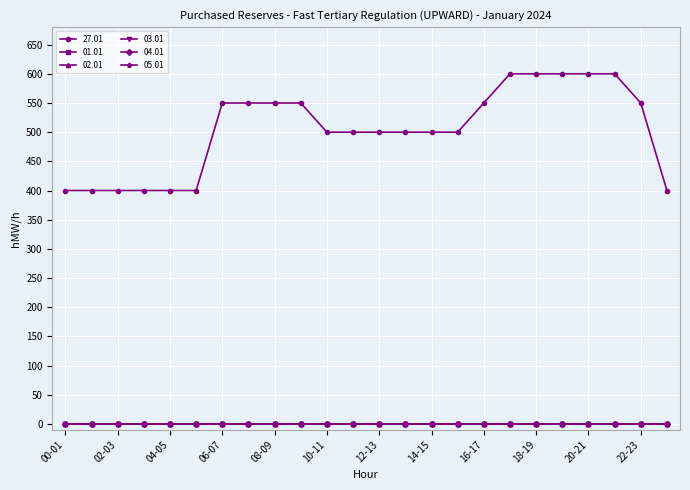

Reading left to right, extract all data points from this chart.

27.01: 00-01=400	01-02=400	02-03=400	03-04=400	04-05=400	05-06=400	06-07=550	07-08=550	08-09=550	09-10=550	10-11=500	11-12=500	12-13=500	13-14=500	14-15=500	15-16=500	16-17=550	17-18=600	18-19=600	19-20=600	20-21=600	21-22=600	22-23=550	23-24=400
01.01: 00-01=0	01-02=0	02-03=0	03-04=0	04-05=0	05-06=0	06-07=0	07-08=0	08-09=0	09-10=0	10-11=0	11-12=0	12-13=0	13-14=0	14-15=0	15-16=0	16-17=0	17-18=0	18-19=0	19-20=0	20-21=0	21-22=0	22-23=0	23-24=0
02.01: 00-01=0	01-02=0	02-03=0	03-04=0	04-05=0	05-06=0	06-07=0	07-08=0	08-09=0	09-10=0	10-11=0	11-12=0	12-13=0	13-14=0	14-15=0	15-16=0	16-17=0	17-18=0	18-19=0	19-20=0	20-21=0	21-22=0	22-23=0	23-24=0
03.01: 00-01=0	01-02=0	02-03=0	03-04=0	04-05=0	05-06=0	06-07=0	07-08=0	08-09=0	09-10=0	10-11=0	11-12=0	12-13=0	13-14=0	14-15=0	15-16=0	16-17=0	17-18=0	18-19=0	19-20=0	20-21=0	21-22=0	22-23=0	23-24=0
04.01: 00-01=0	01-02=0	02-03=0	03-04=0	04-05=0	05-06=0	06-07=0	07-08=0	08-09=0	09-10=0	10-11=0	11-12=0	12-13=0	13-14=0	14-15=0	15-16=0	16-17=0	17-18=0	18-19=0	19-20=0	20-21=0	21-22=0	22-23=0	23-24=0
05.01: 00-01=0	01-02=0	02-03=0	03-04=0	04-05=0	05-06=0	06-07=0	07-08=0	08-09=0	09-10=0	10-11=0	11-12=0	12-13=0	13-14=0	14-15=0	15-16=0	16-17=0	17-18=0	18-19=0	19-20=0	20-21=0	21-22=0	22-23=0	23-24=0